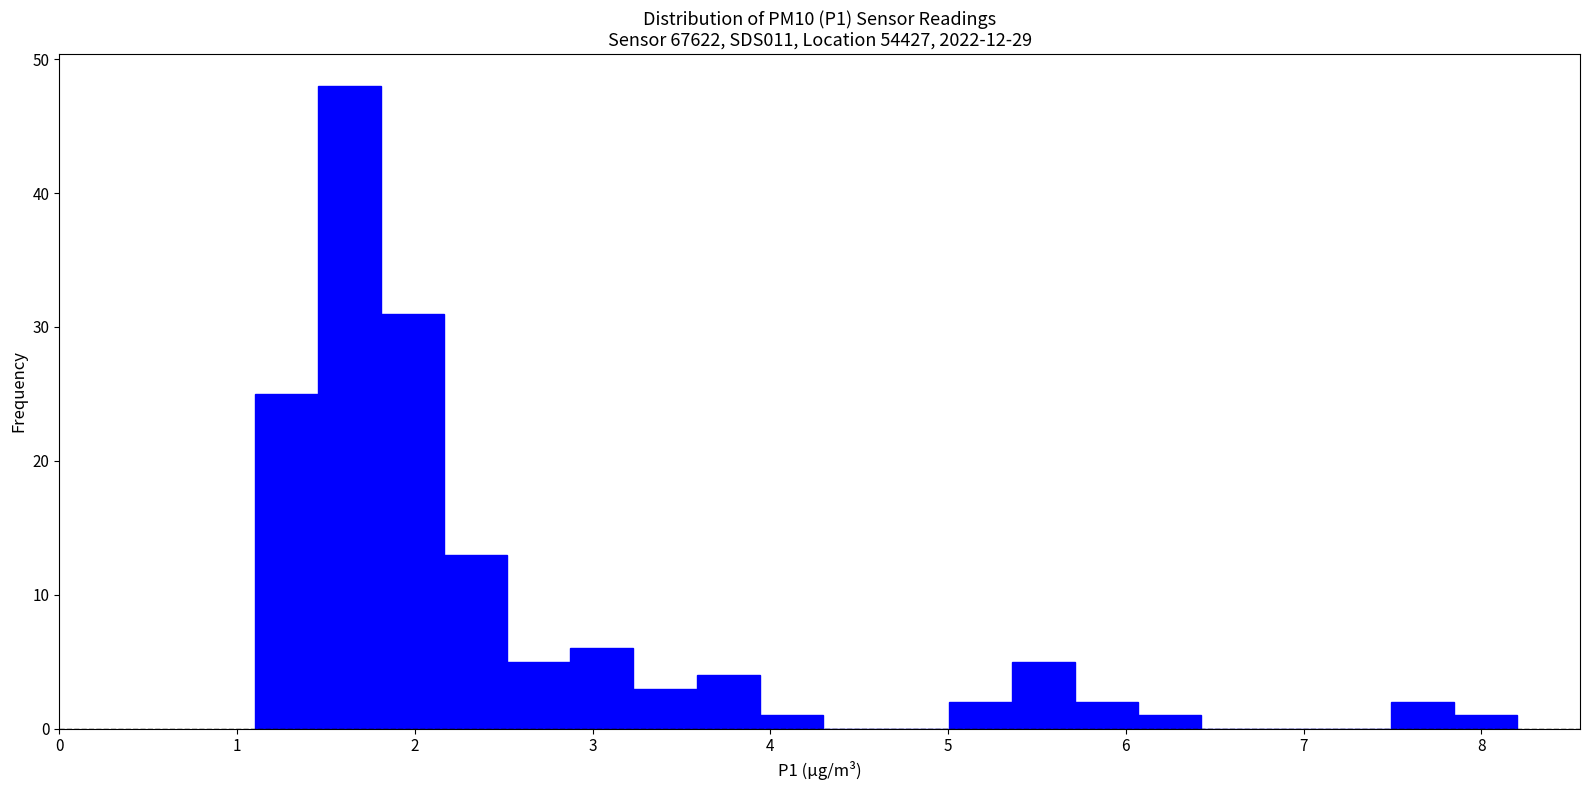

Around what value on the x-axis is the tallest bar? Give the approximate position of its centre, as read against the axis.

1.6